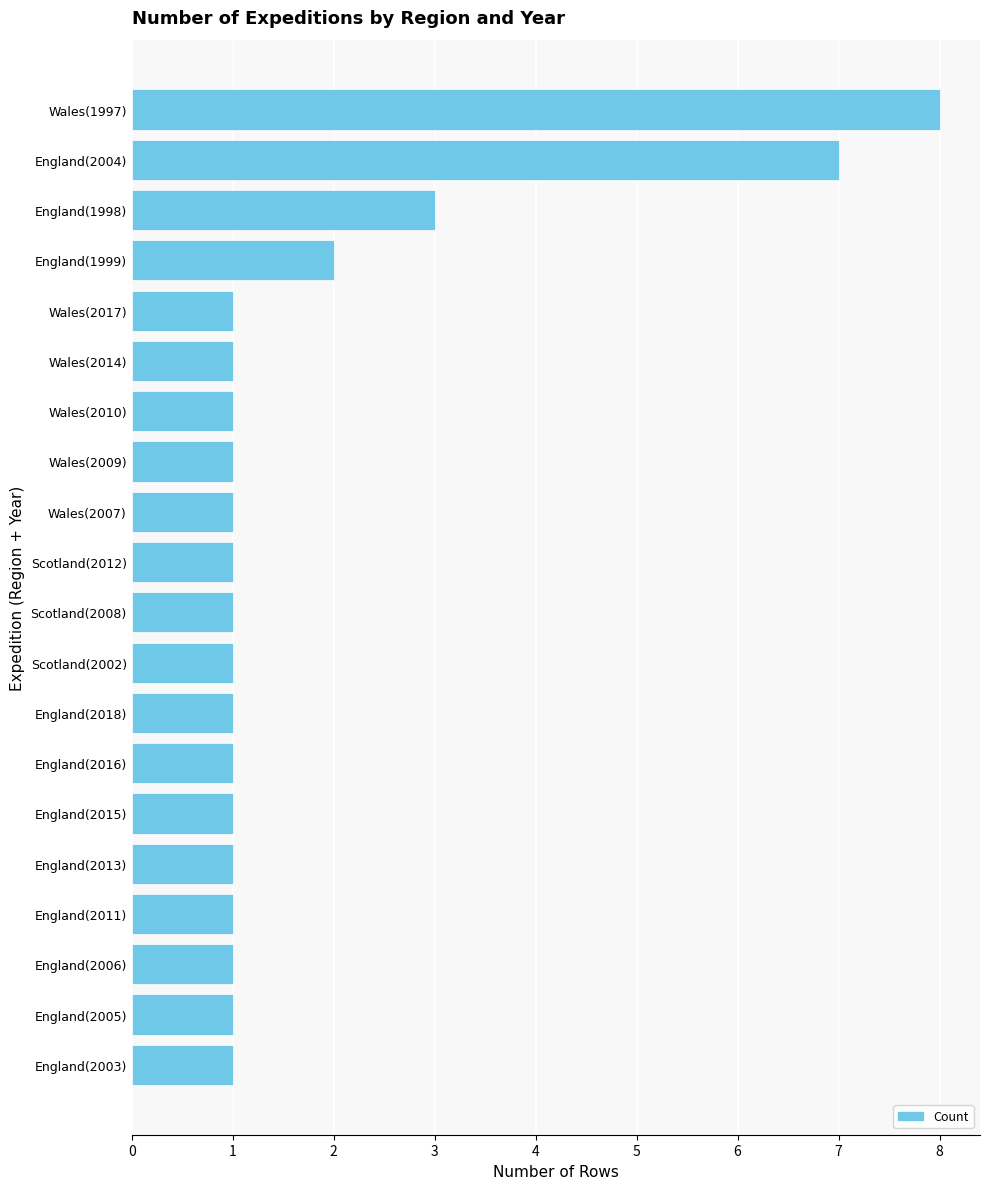

Which has a higher value, England(2018) or England(1999)?

England(1999)